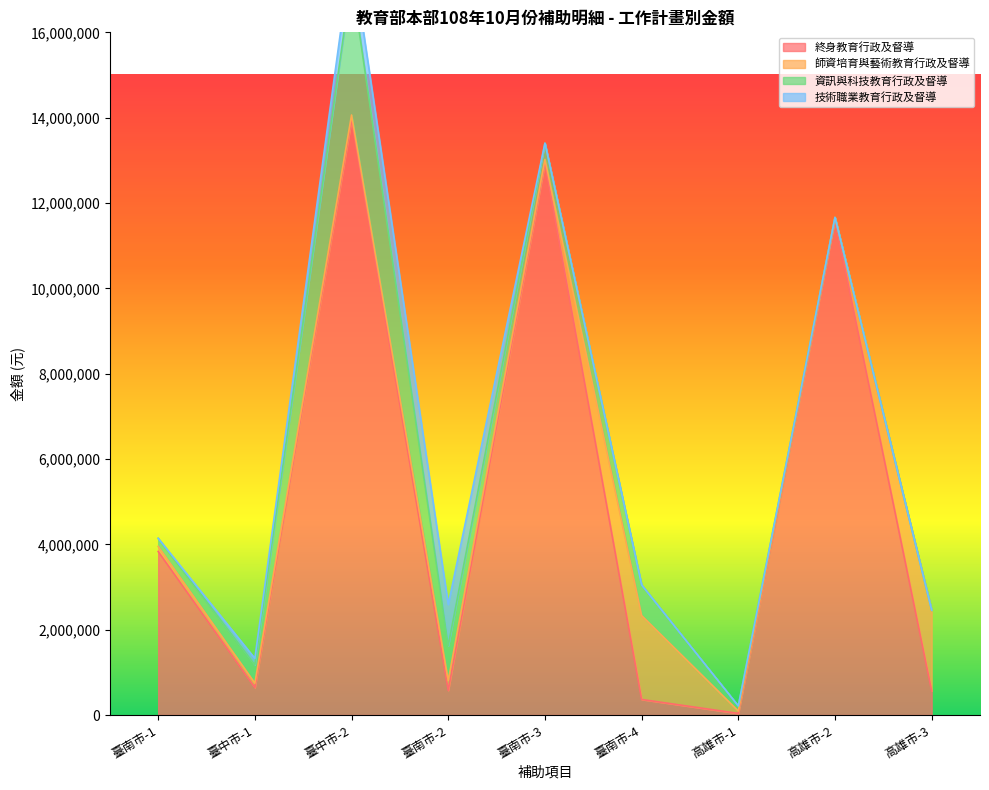

At which label does 終身教育行政及督導 reach its peak?

臺中市-2